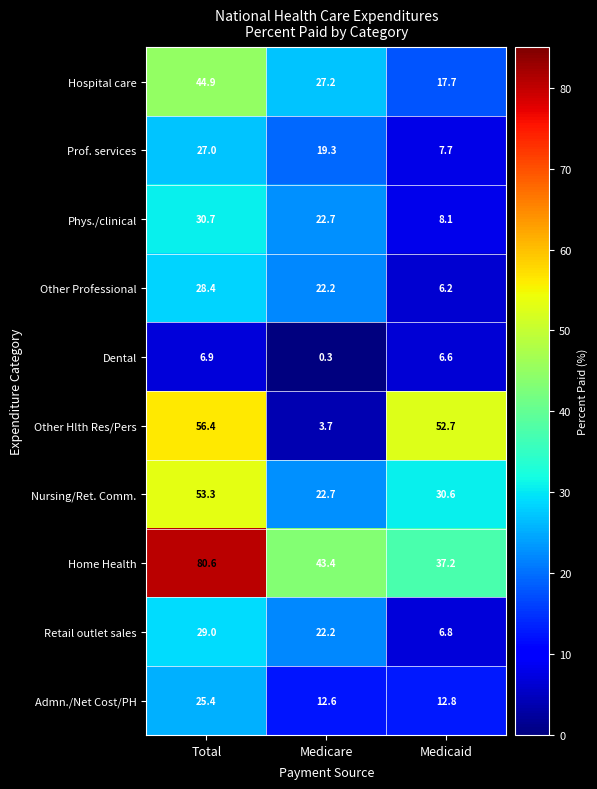

Which label corresponds to the largest value in the chart?

Total